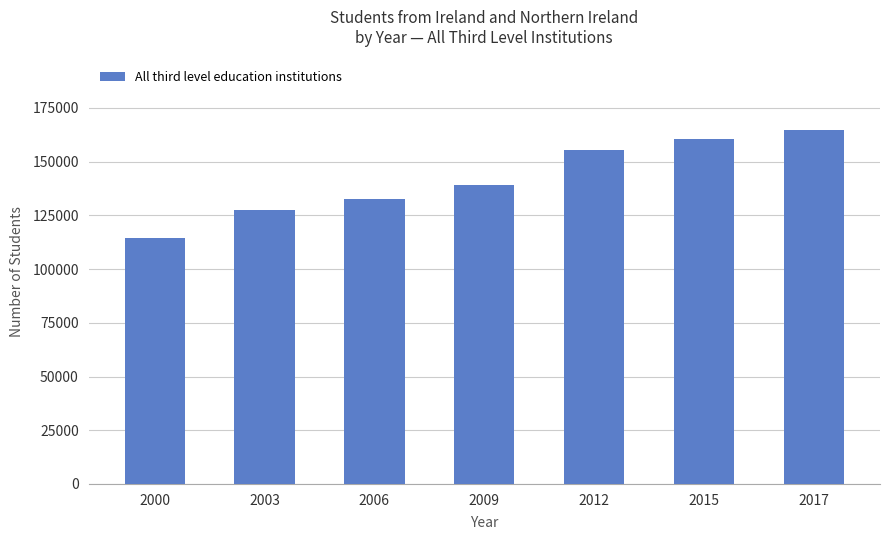

Where is the data nearest to the value 139547?

2009